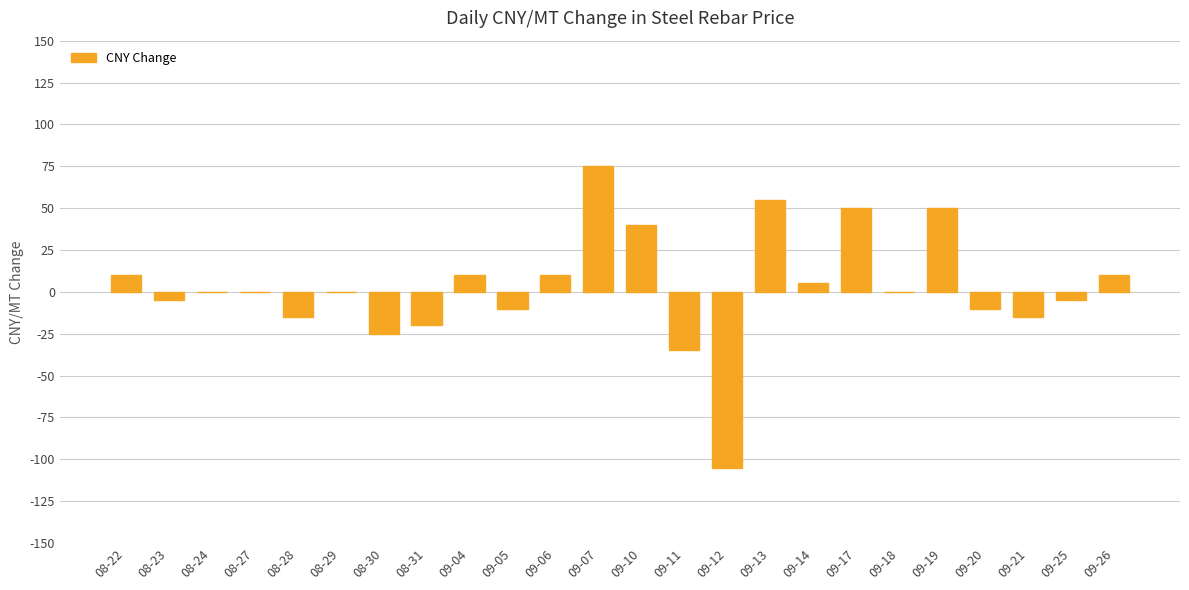

Count the number of categories in the chart.

24